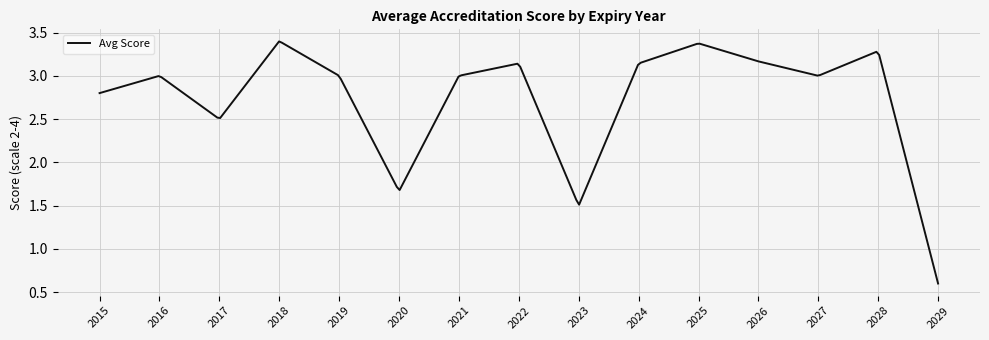

What is the smallest value displayed?

0.6